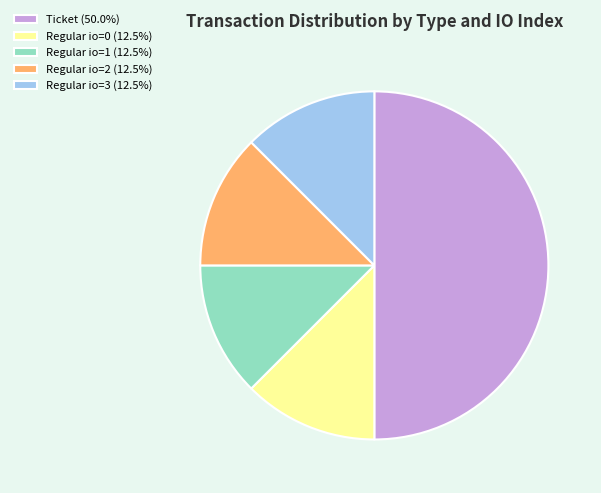

Do Regular io=0 (12.5%) and Regular io=1 (12.5%) together represent more than half of the pie?

No